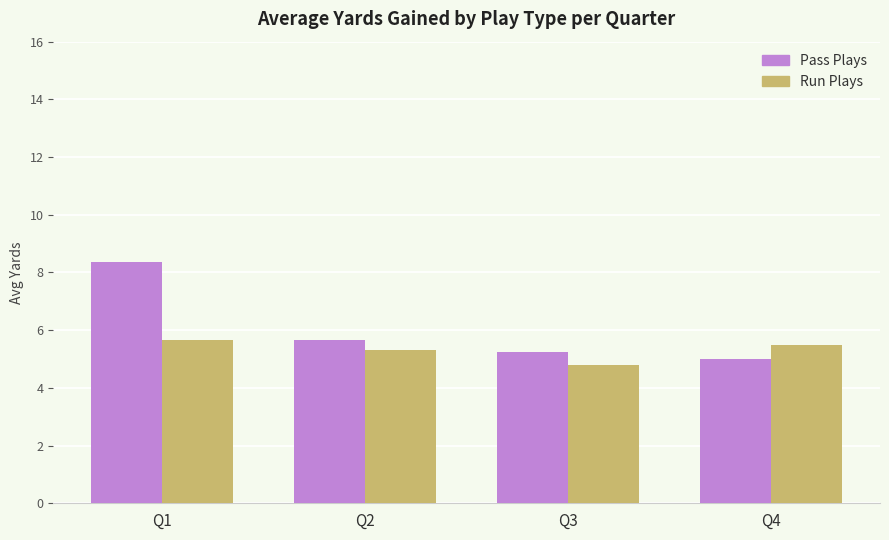

At which category is the sum across all series the highest?

Q1